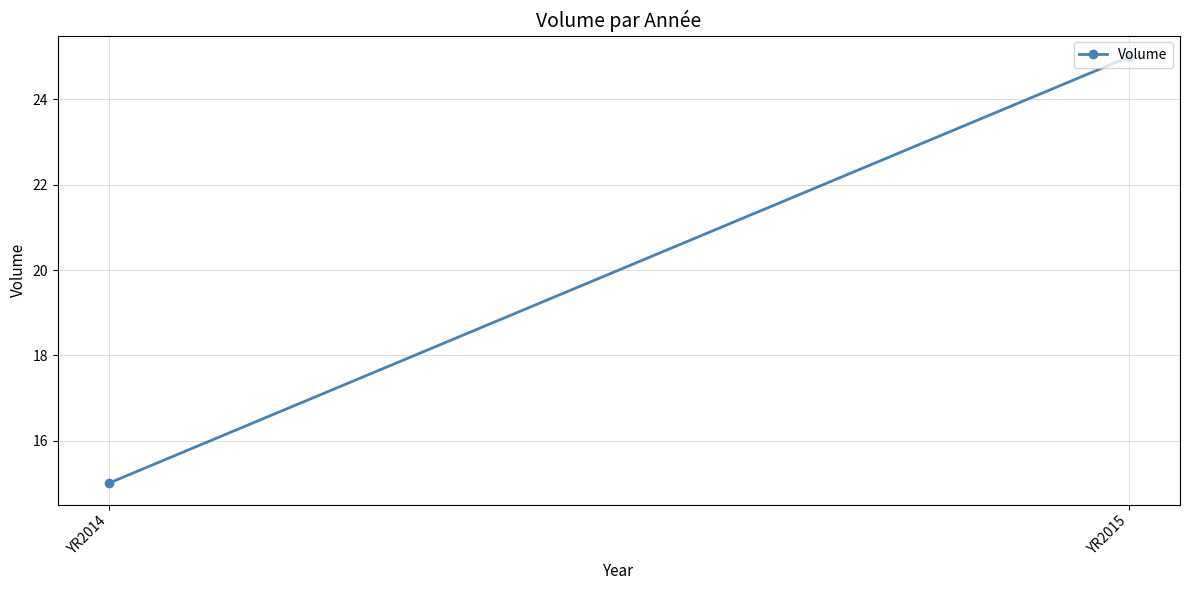

Is it true that the value at YR2015 is 14?

False